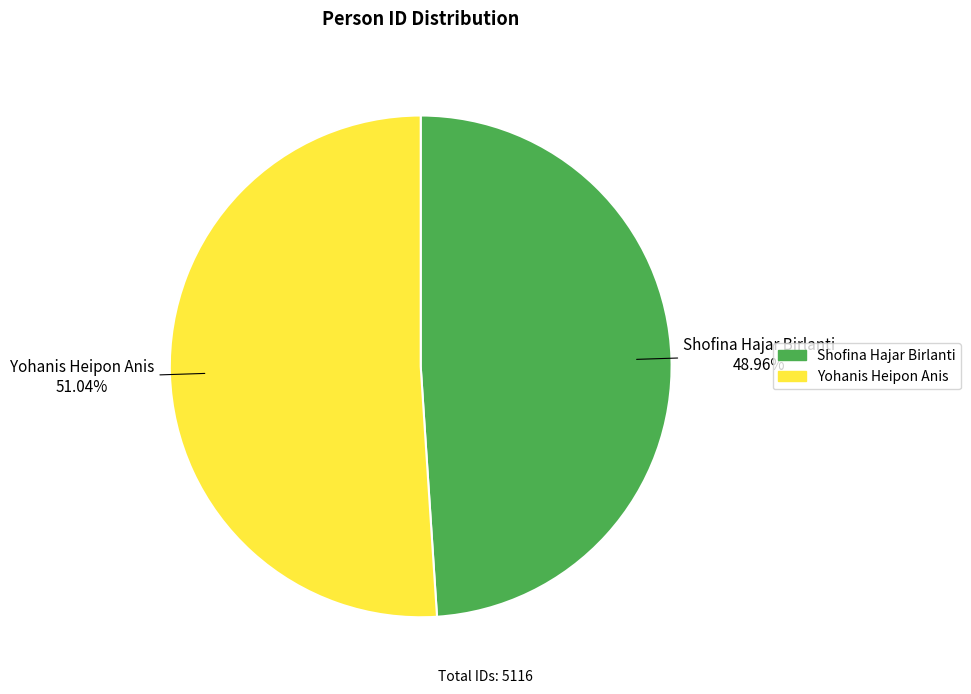

To the nearest percent, what is the average slice percentage?

50%